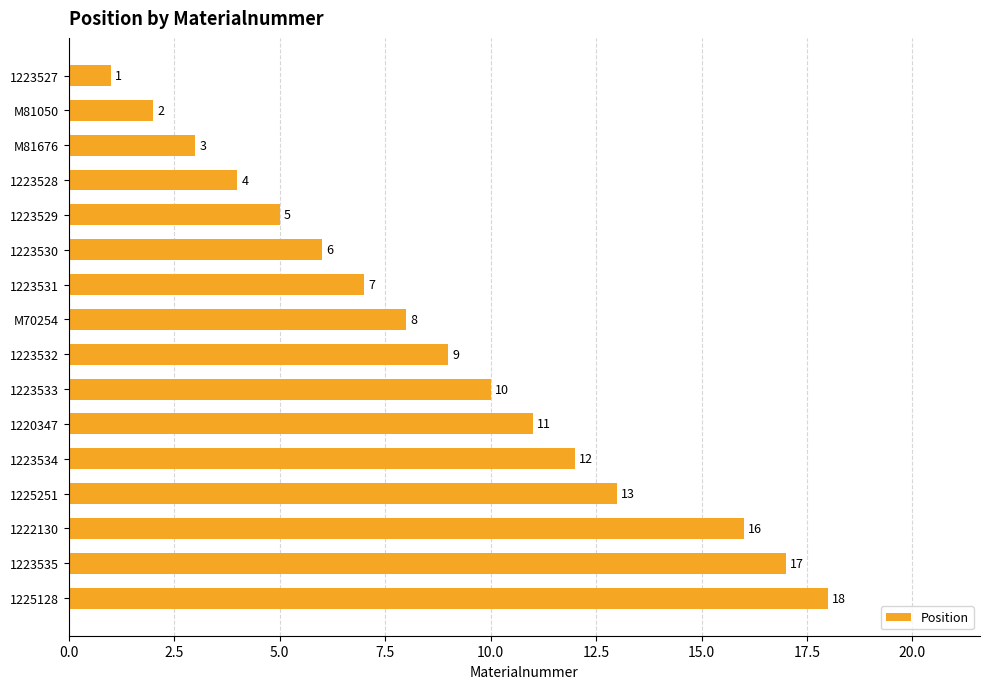

List the labels in order of value, largest first.

1225128, 1223535, 1222130, 1225251, 1223534, 1220347, 1223533, 1223532, M70254, 1223531, 1223530, 1223529, 1223528, M81676, M81050, 1223527